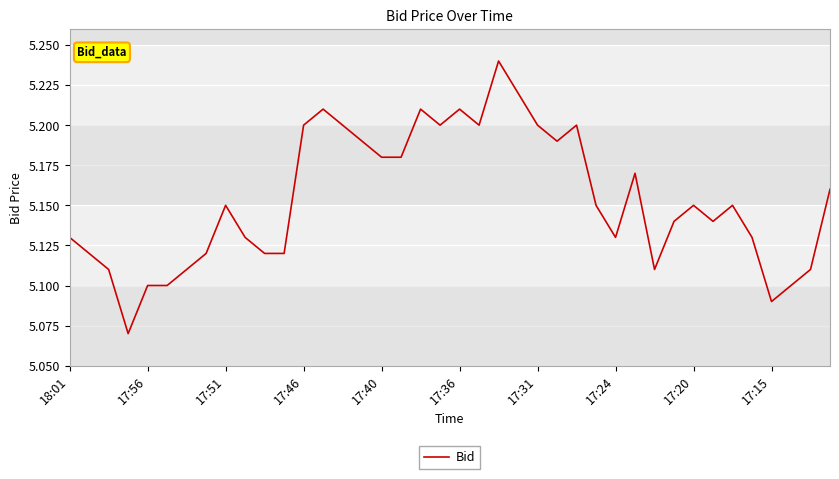

Reading right to left, transcribe all the data shown in this chart.

5.2	5.1	5.1	5.1	5.1	5.2	5.1	5.2	5.1	5.1	5.2	5.1	5.2	5.2	5.2	5.2	5.2	5.2	5.2	5.2	5.2	5.2	5.2	5.2	5.2	5.2	5.2	5.2	5.1	5.1	5.1	5.2	5.1	5.1	5.1	5.1	5.1	5.1	5.1	5.1